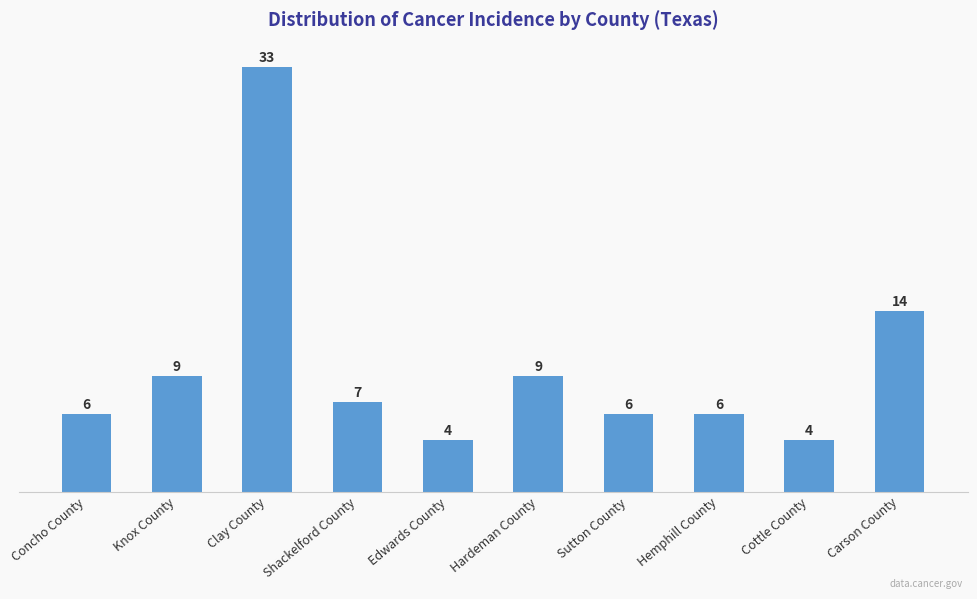

Are the bars horizontal?

No